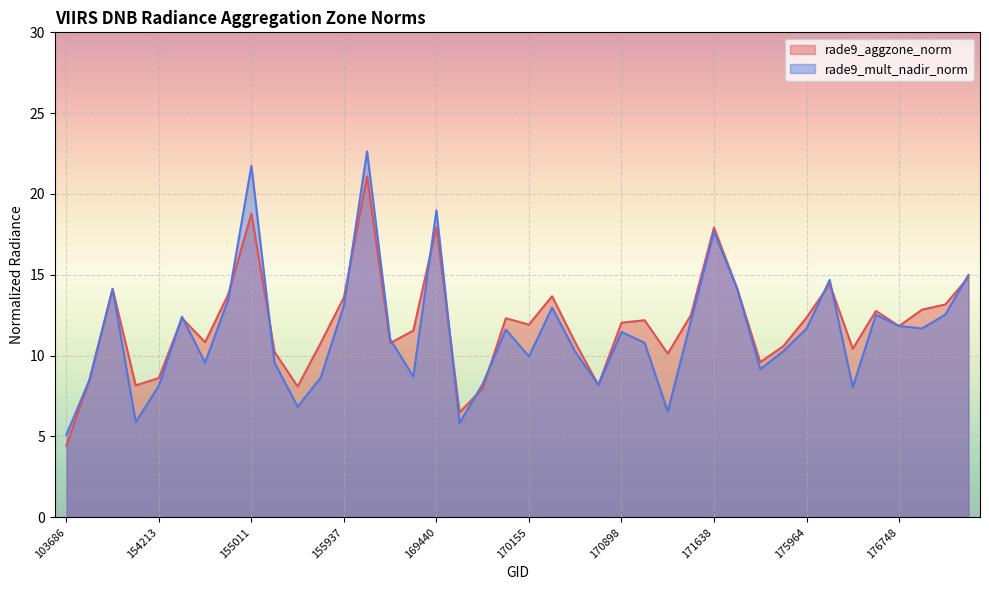

True or false: rade9_aggzone_norm has more than 0 points higher than both neighbors.

True